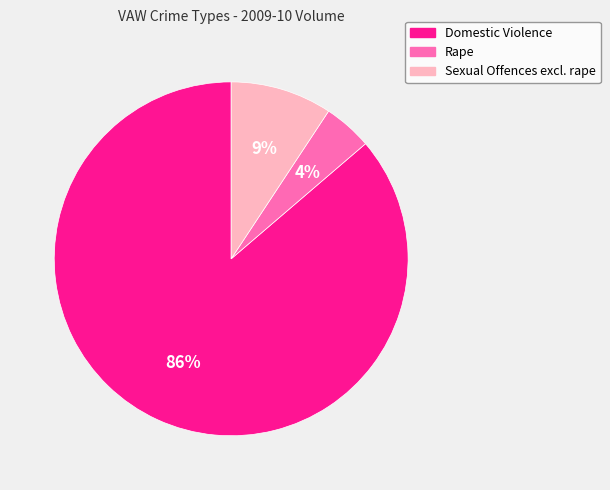

Is there a majority slice in this chart?

Yes